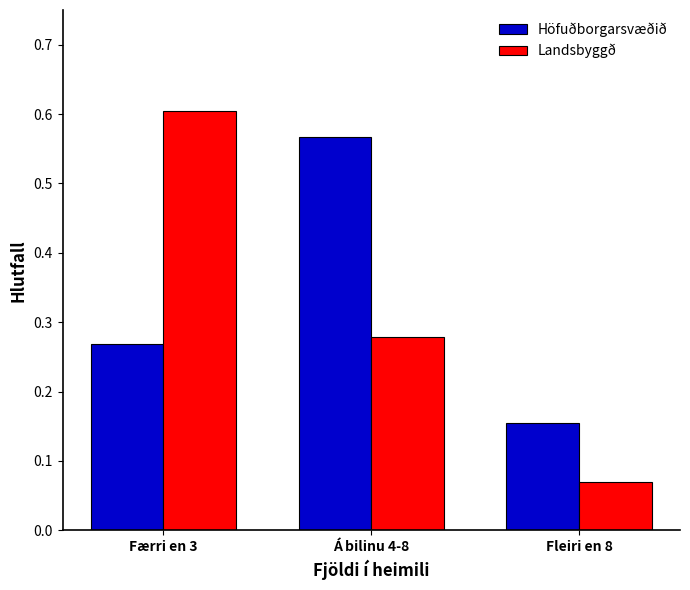

Where is Höfuðborgarsvæðið nearest to the value 0?

Fleiri en 8